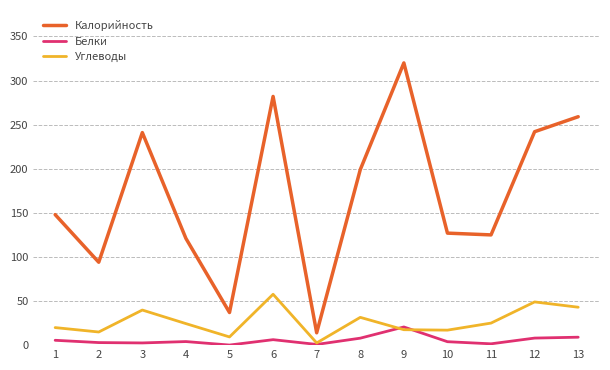

How many interior local valleys does the Белки series have?

4